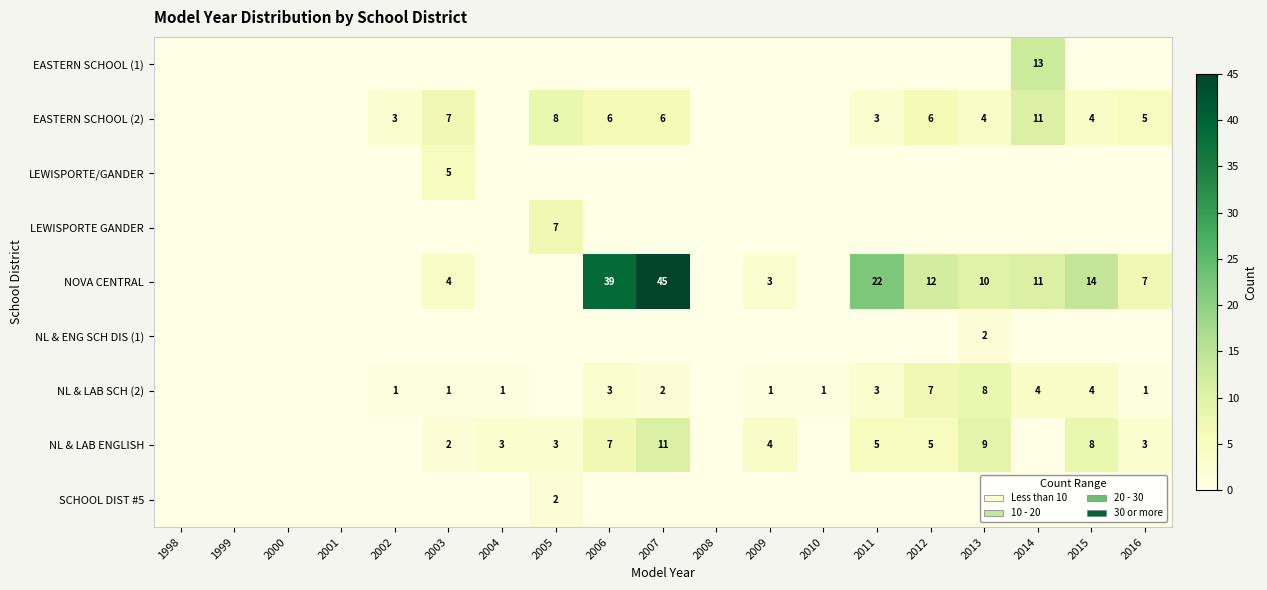

How many distinct data groups are displayed?

9